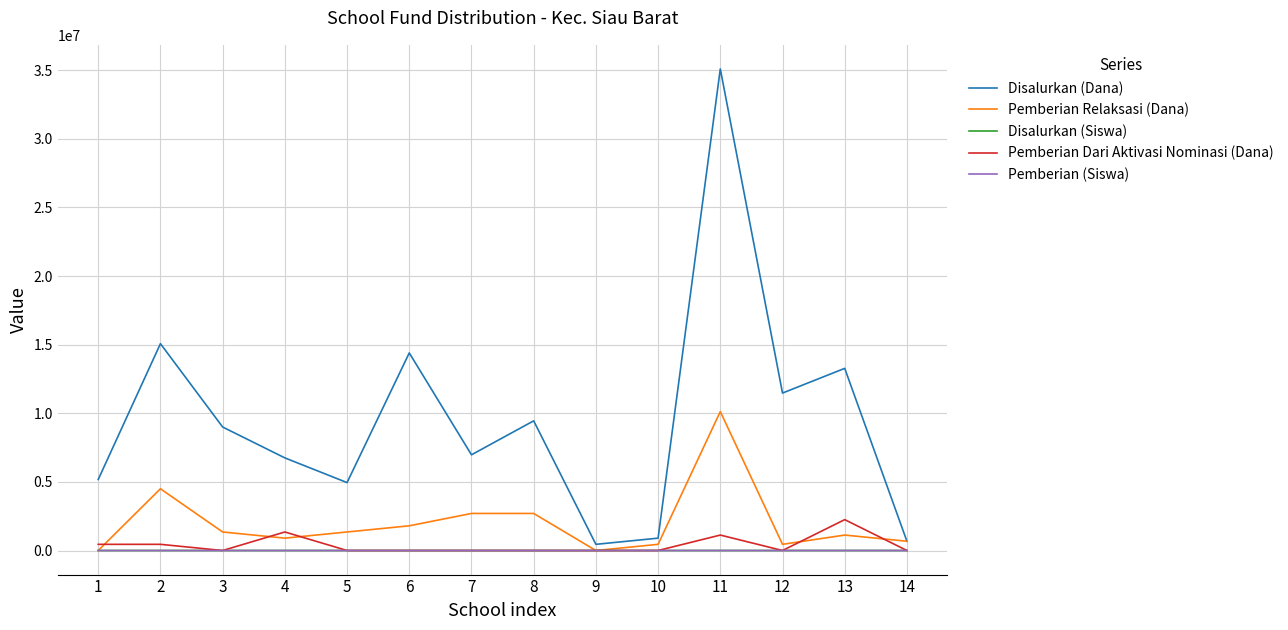

Which series has the largest range (max minus min)?

Disalurkan (Dana)